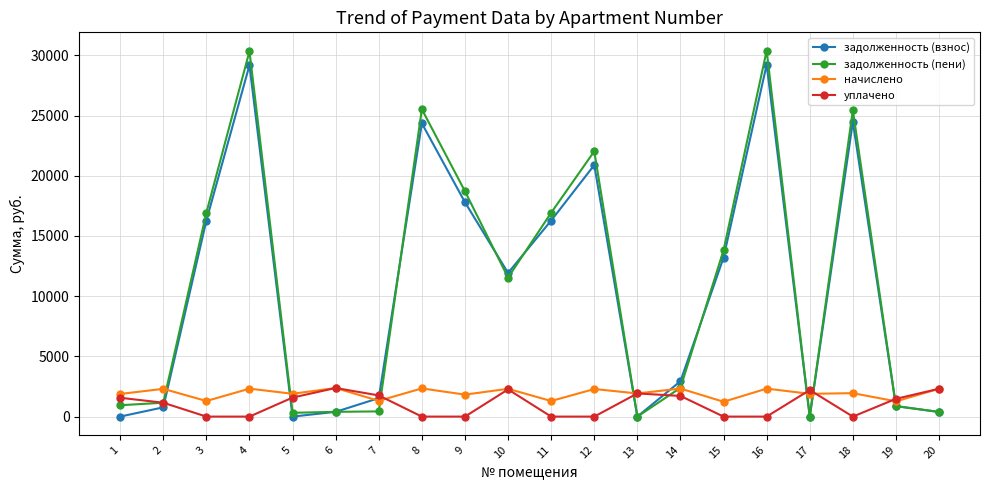

The value of задолженность (взнос) at 5 is 0.0. True or false?

True